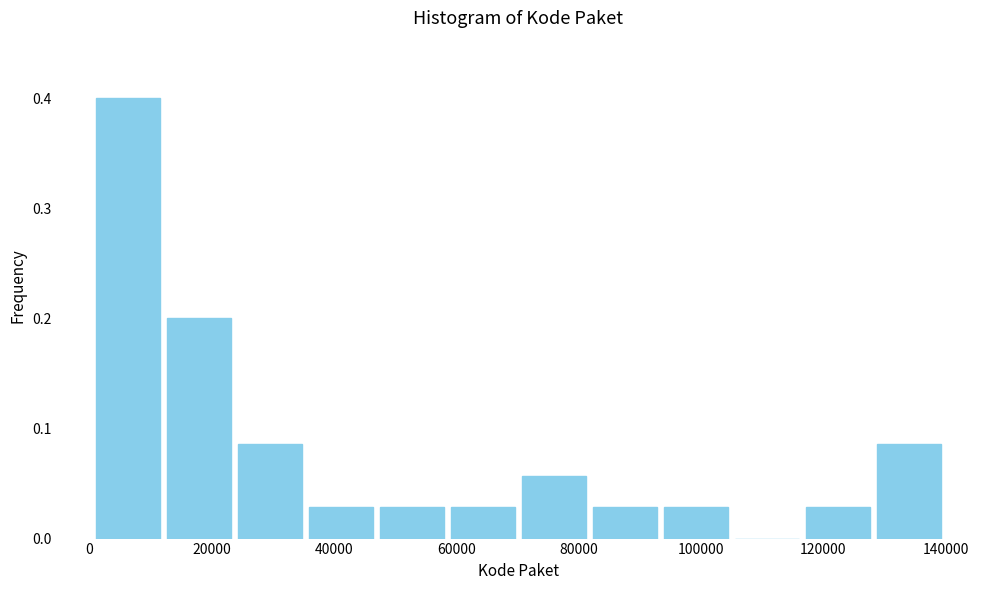

Reading left to right, list every bar in this chart as the range it spans on the x-axis followed by its height. Neither the bar edges nor the heights are printed on the chart, so give them approximately, as read against the axes.

0 to 12000: 0.40
12000 to 24000: 0.20
24000 to 36000: 0.09
36000 to 46000: 0.03
46000 to 58000: 0.03
58000 to 70000: 0.03
70000 to 82000: 0.06
82000 to 94000: 0.03
94000 to 104000: 0.03
104000 to 116000: 0
116000 to 128000: 0.03
128000 to 140000: 0.09